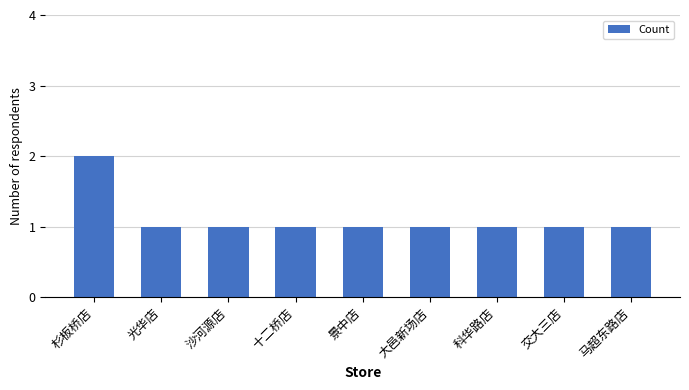

What is the sum of all values?

10